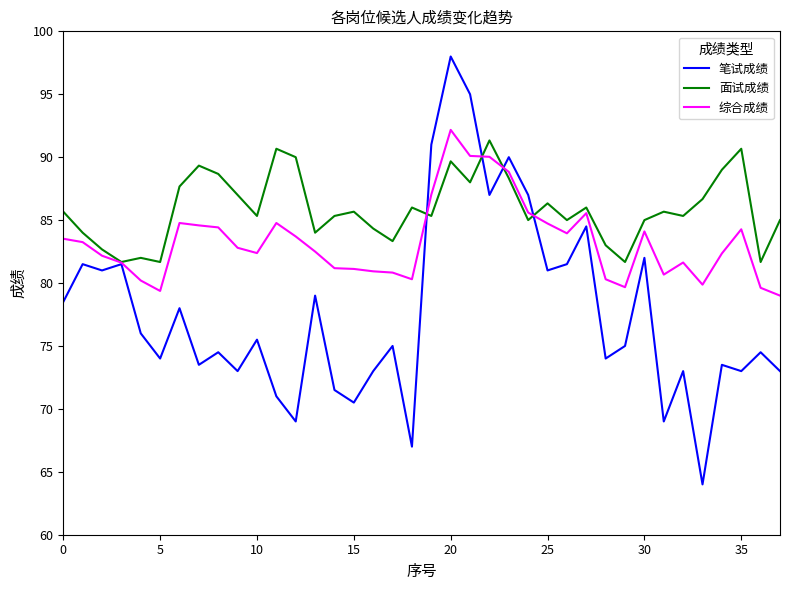

Which series has the widest spread of values?

笔试成绩